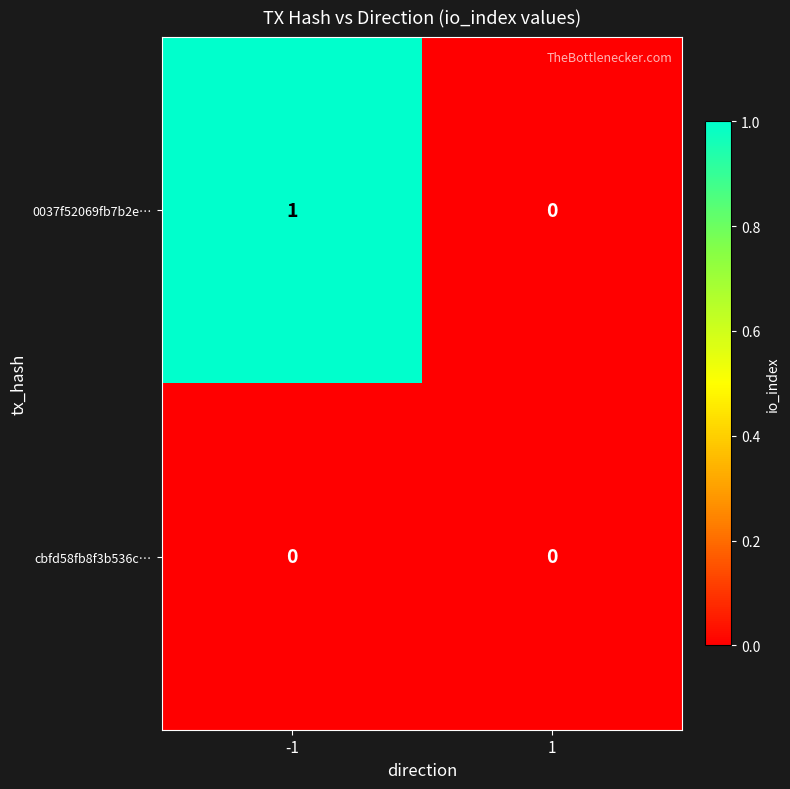

Reading left to right, extract all data points from this chart.

0037f52069fb7b2e…: -1=1	1=0
cbfd58fb8f3b536c…: -1=0	1=0